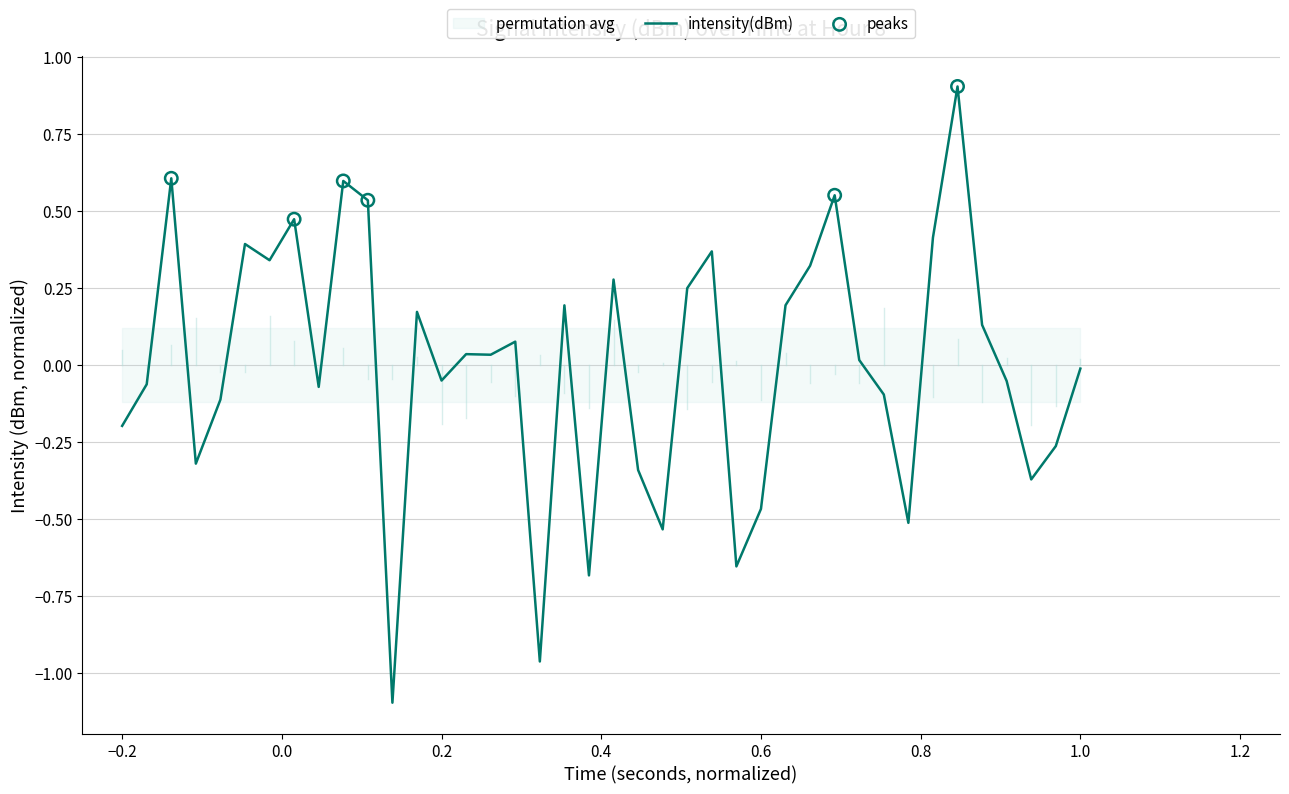

What is the lowest value of the intensity(dBm) series?

-1.1